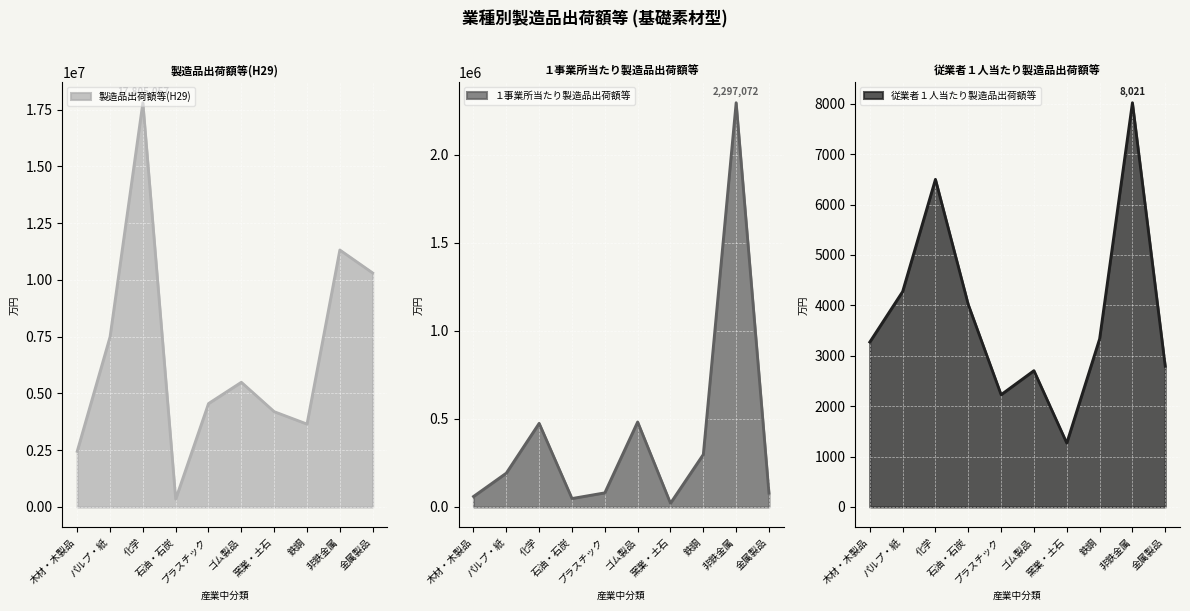

How many data points does each series have?

10